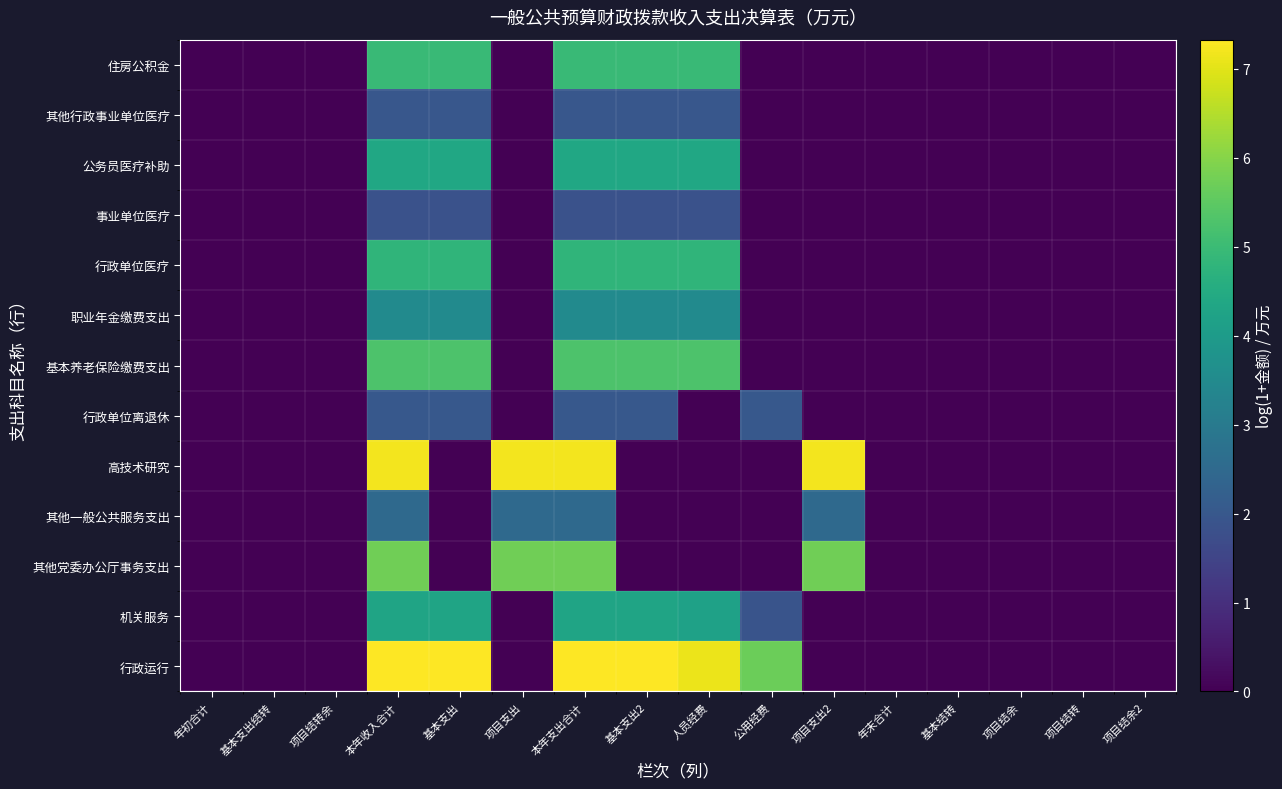

How many distinct data groups are displayed?

13